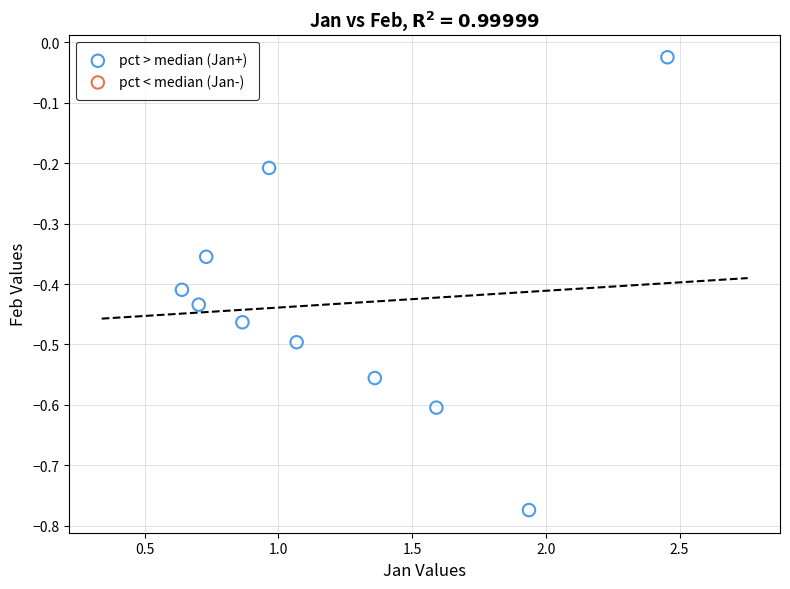

What is the range of X values (max minus min)?

1.8